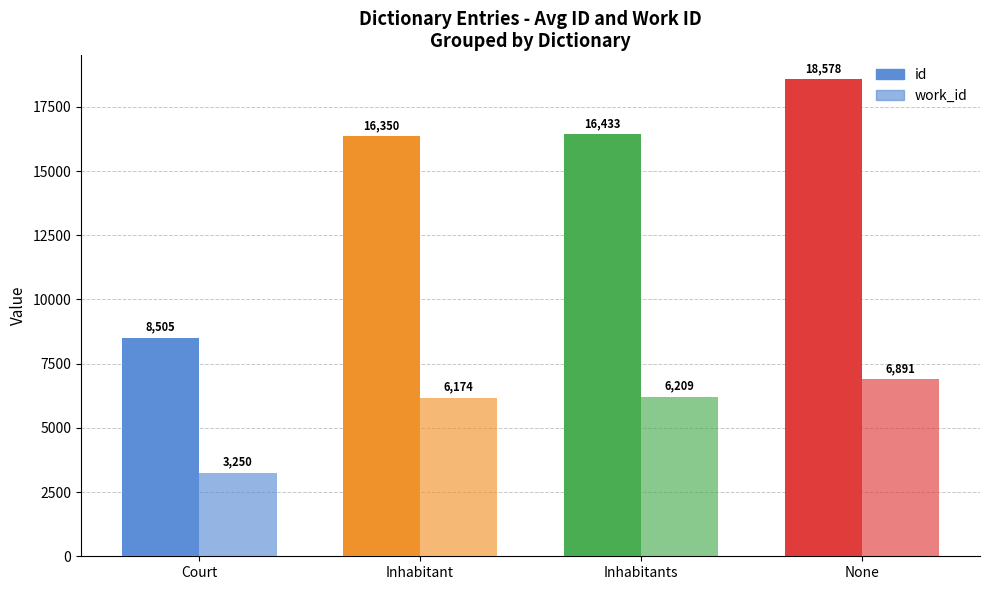

List the series in order of their peak value, highest first.

id, work_id